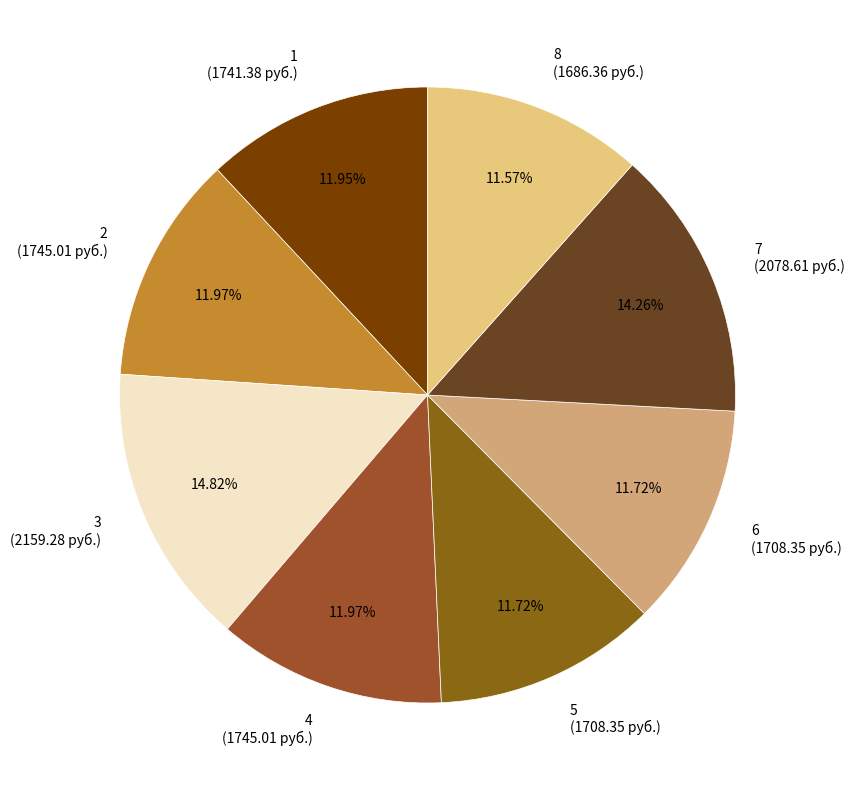

To the nearest percent, what is the difference between the largest and smallest slice percentages?

3%